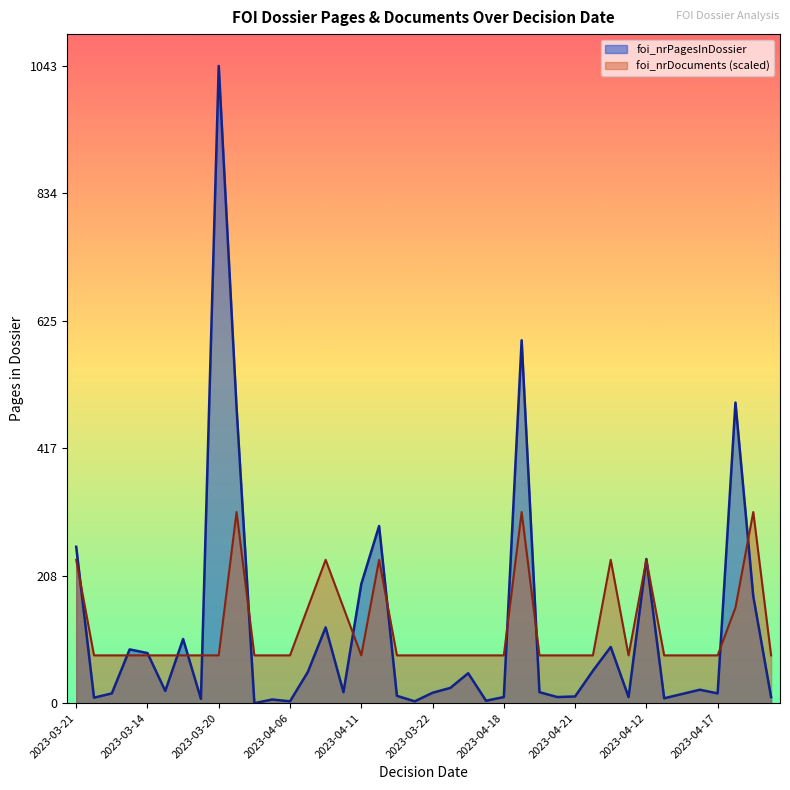

Which series has the widest spread of values?

foi_nrPagesInDossier